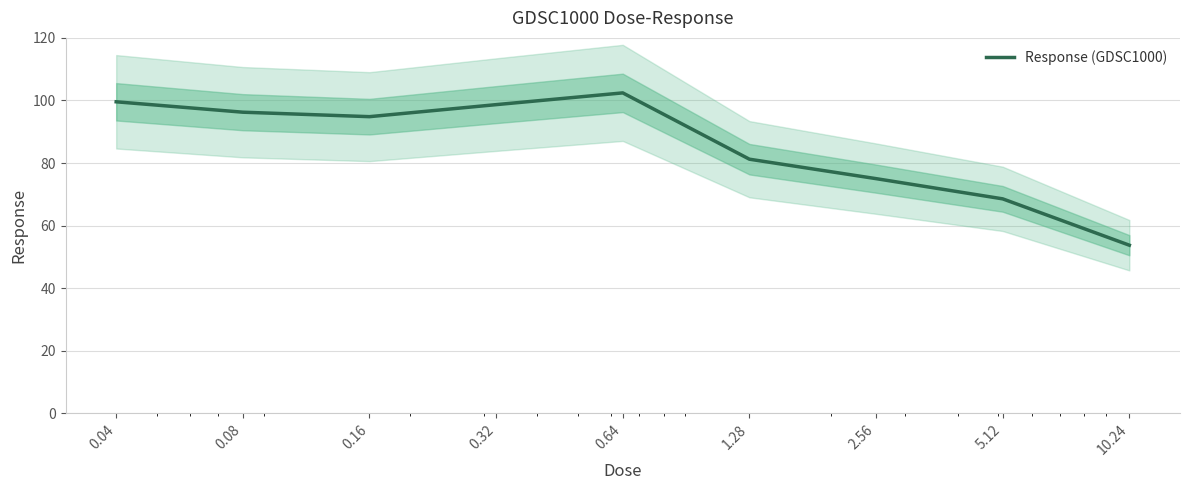

Approximately how many times larger is the value at 10.24 compared to 2.56?

0.7